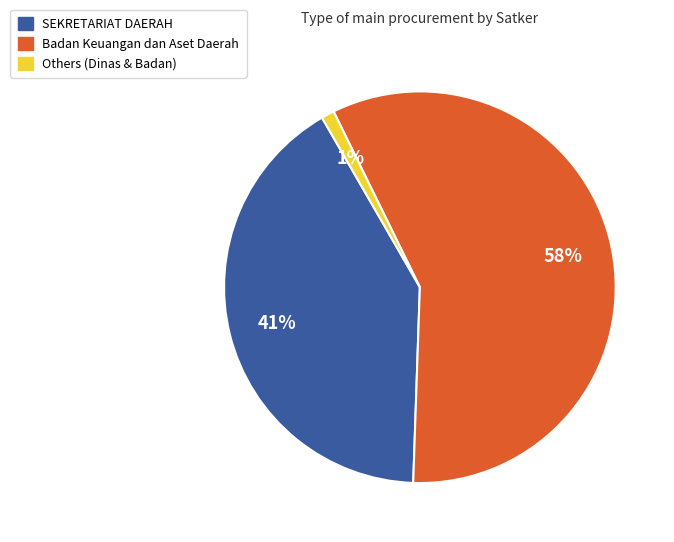

Is there a majority slice in this chart?

Yes